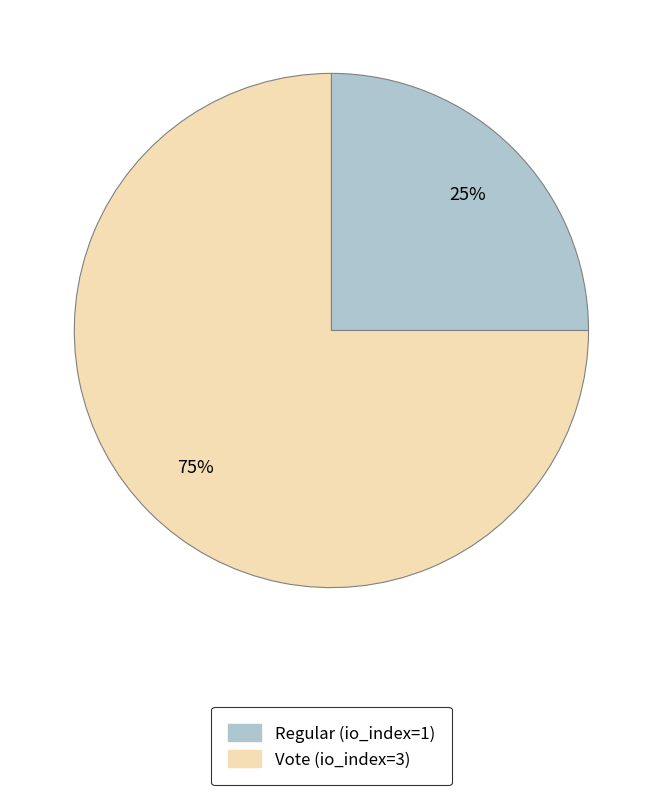

How many segments does this pie chart have?

2